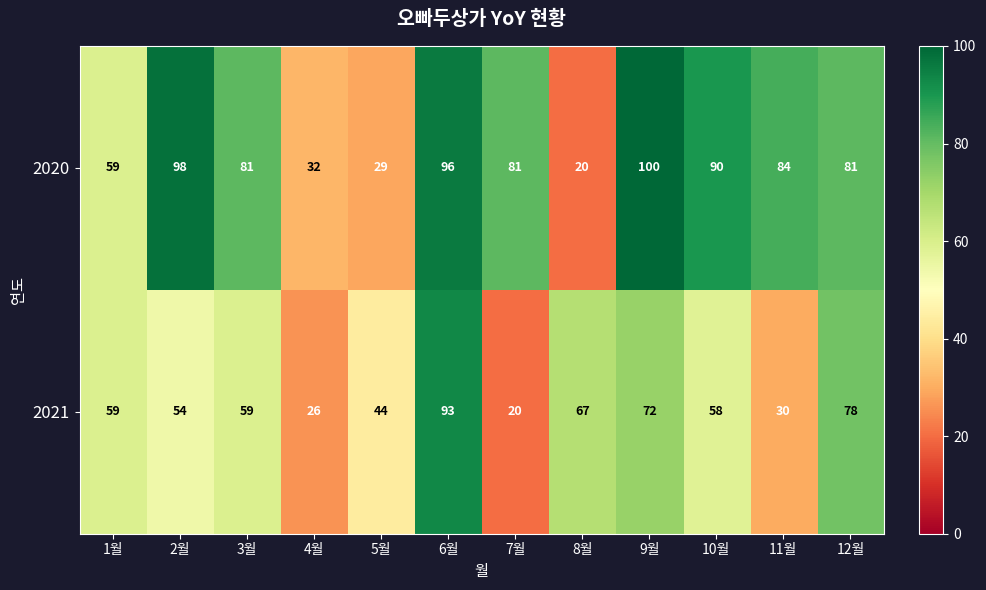

At which category is the sum across all series the highest?

6월